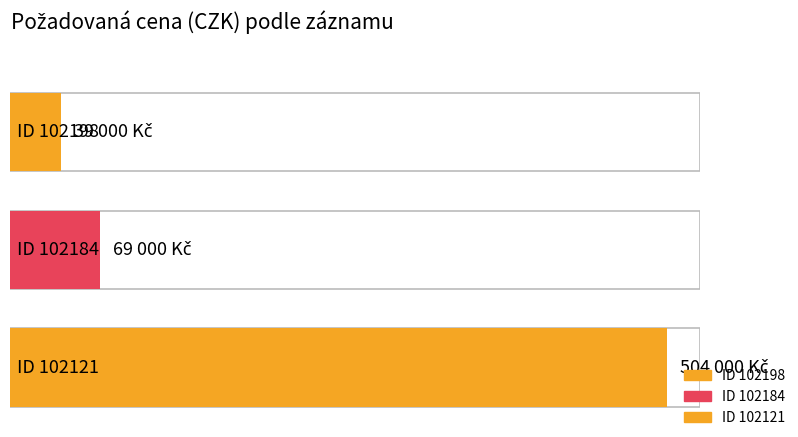

Reading right to left, extract all data points from this chart.

504000	69000	39000